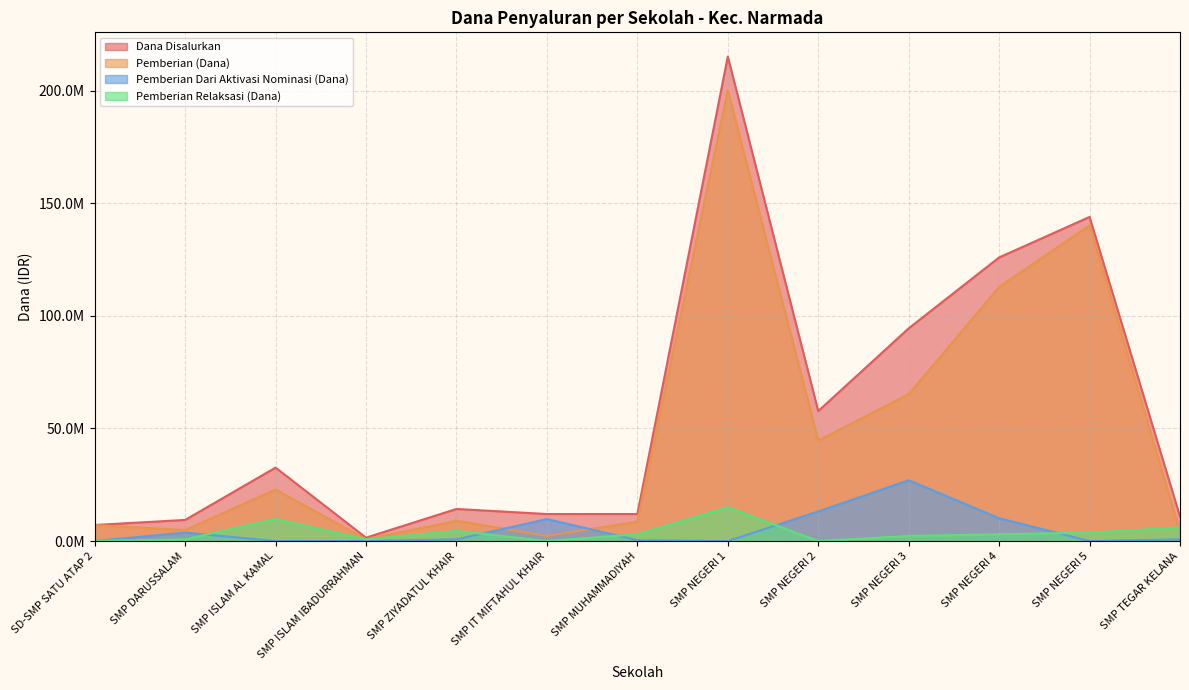

How many times do Siswa Disalurkan and Pemberian Relaksasi cross each other?

1